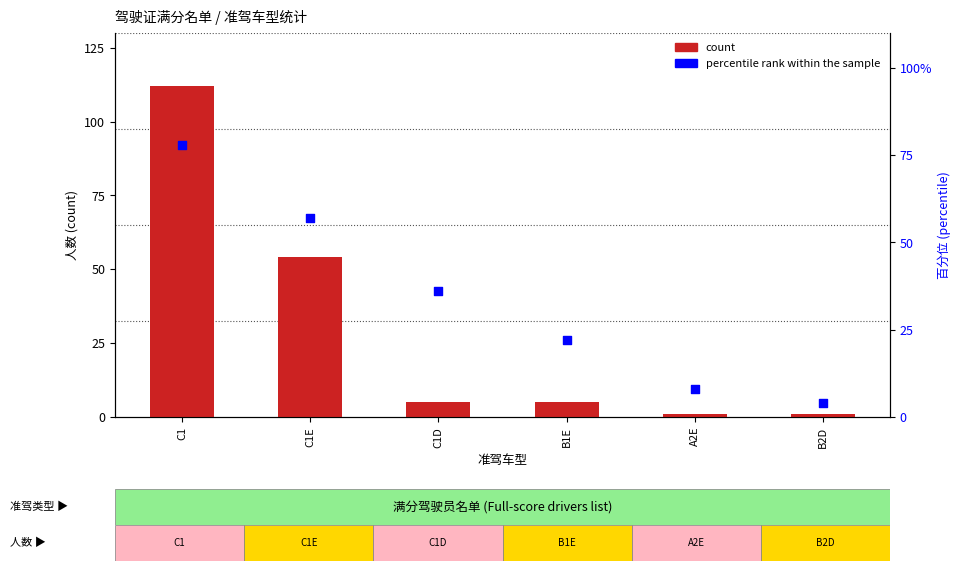

At how many categories does at least one series exceed 27?

3